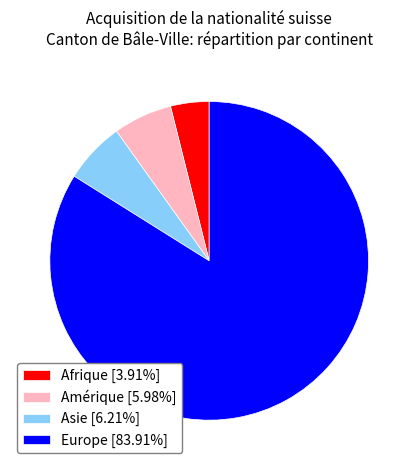

Approximately how many times larger is the value at Afrique [3.91%] compared to Asie [6.21%]?

0.6